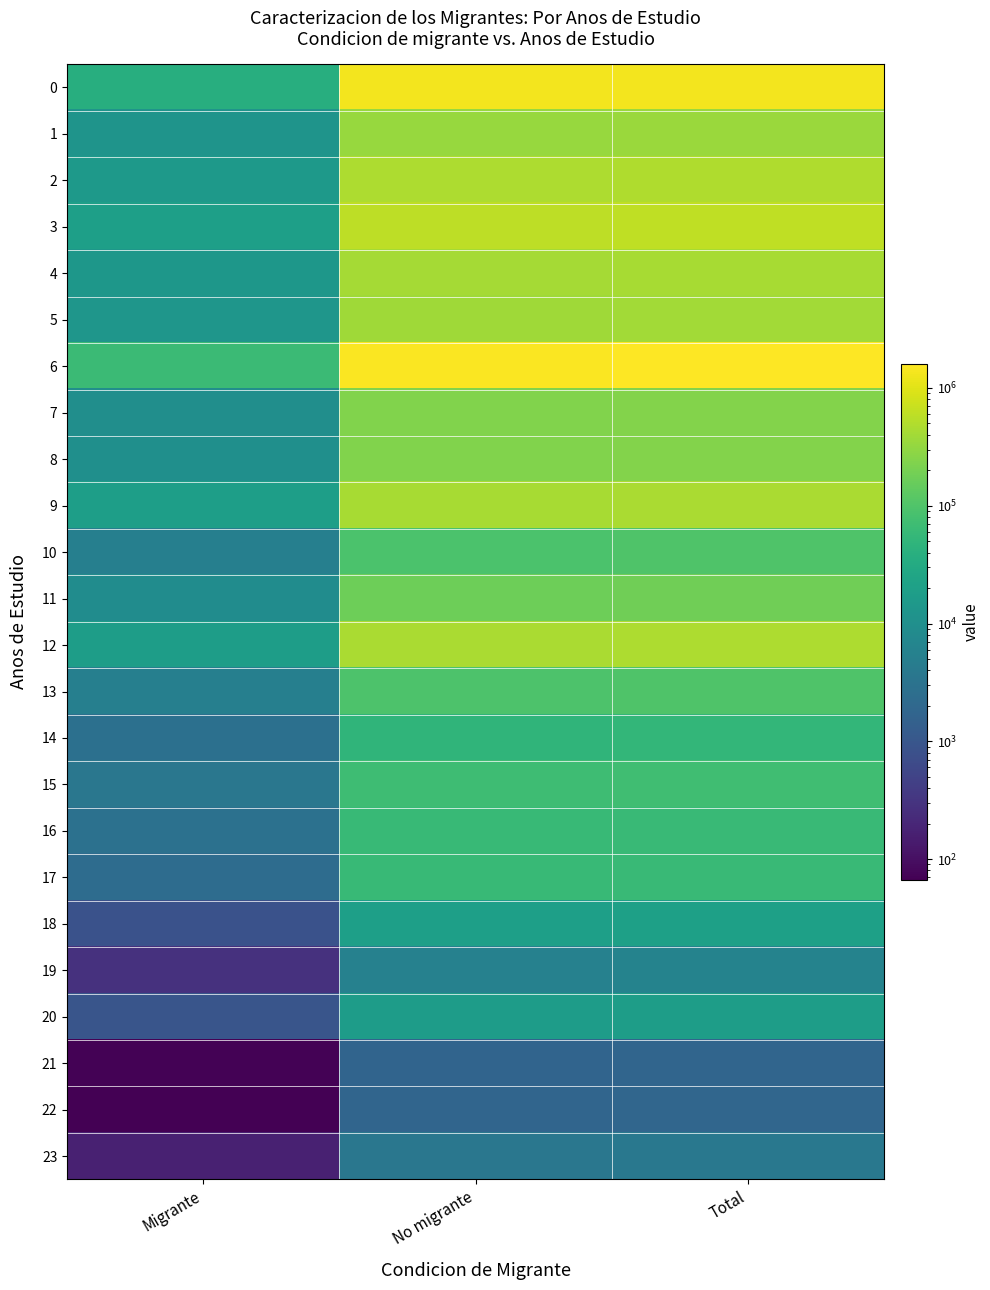

What is the maximum value shown in the chart?

1603503.6